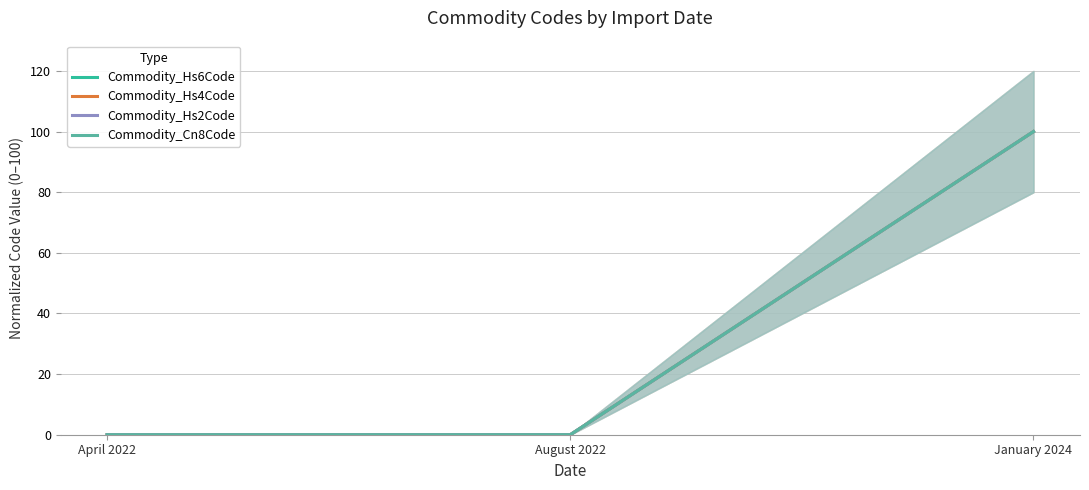

What is the label of the 1st point from the right?

January 2024